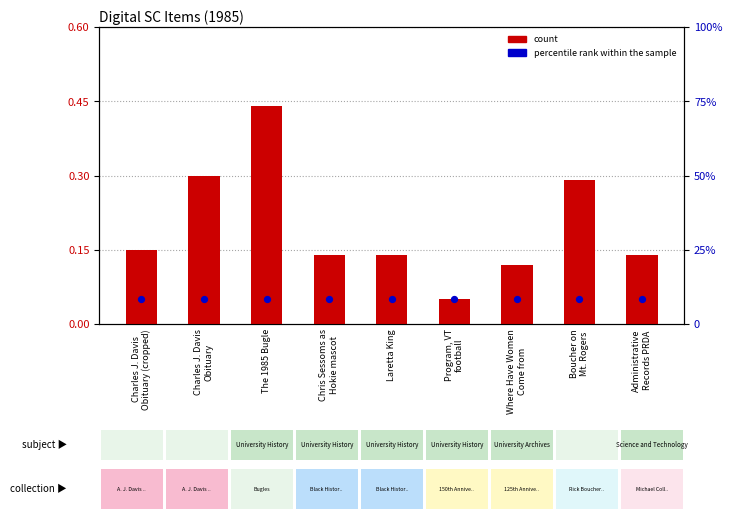

Which series reaches the minimum Y coordinate?

count